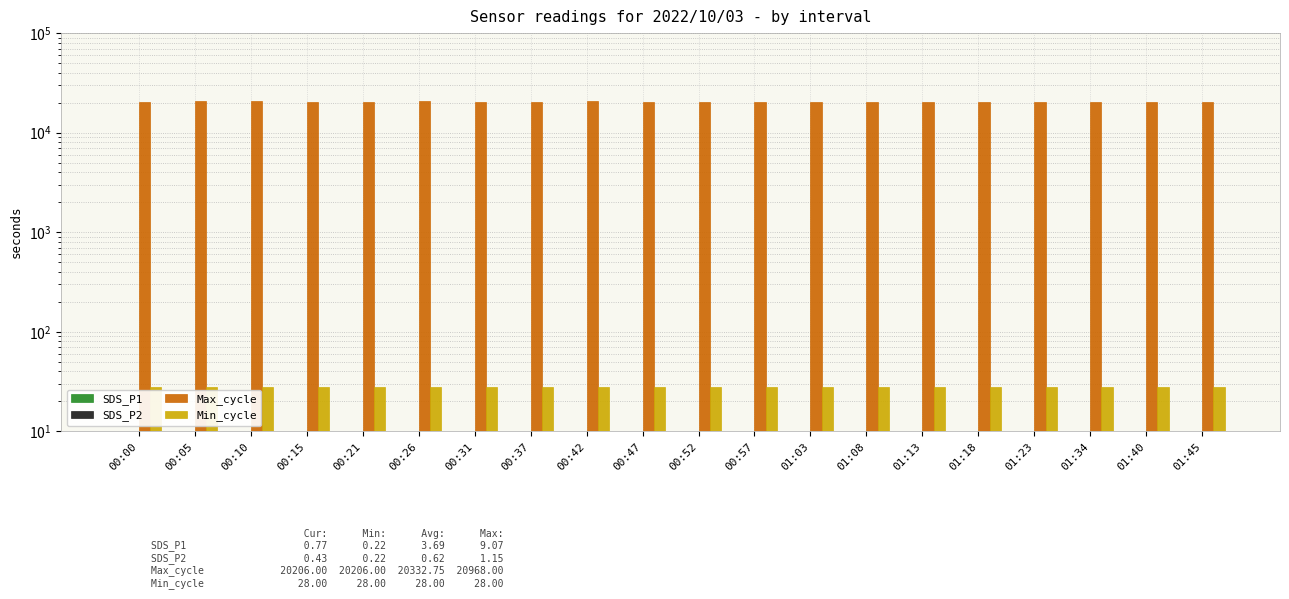

How many bars are there in each group?

4